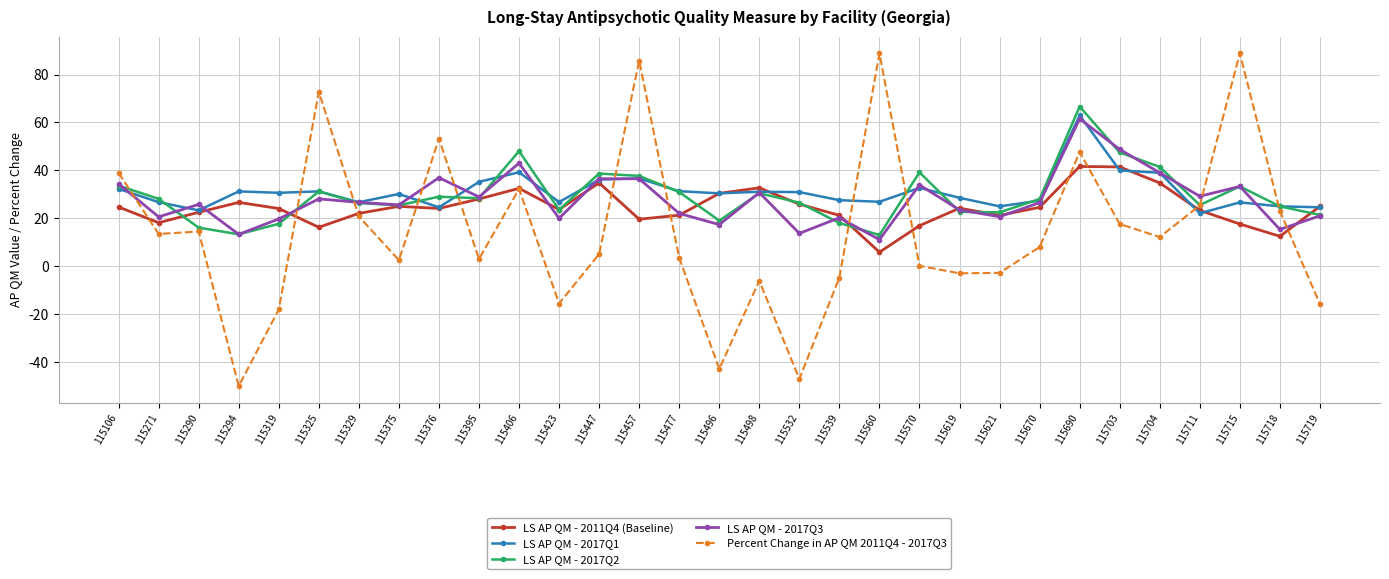

At which category is the sum across all series the highest?

115690